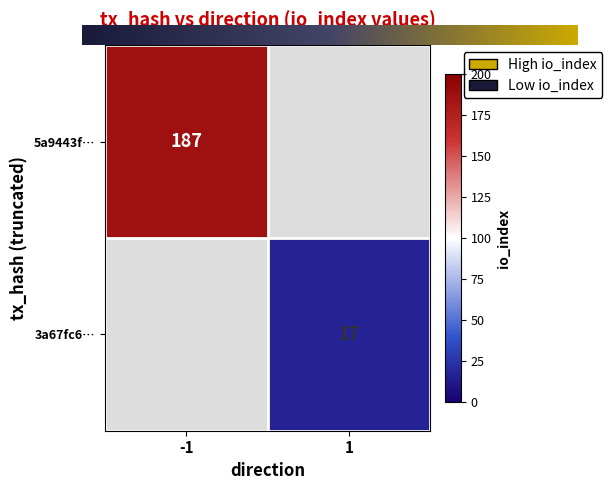

True or false: 5a9443f… has a value of 187 at -1.

True